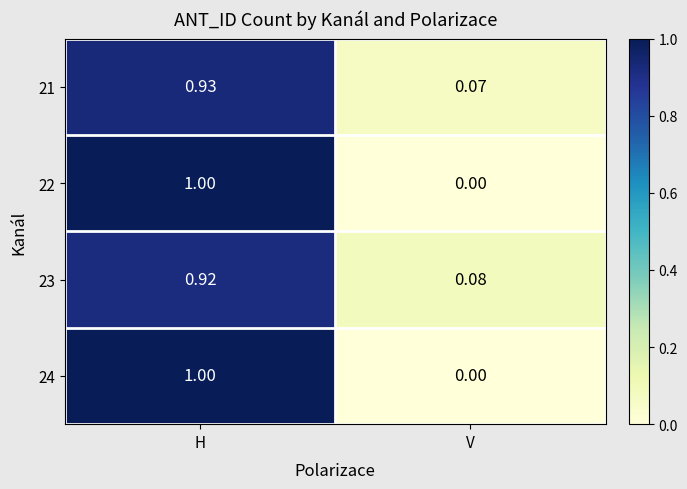

At which category does the chart reach its peak across all series?

H